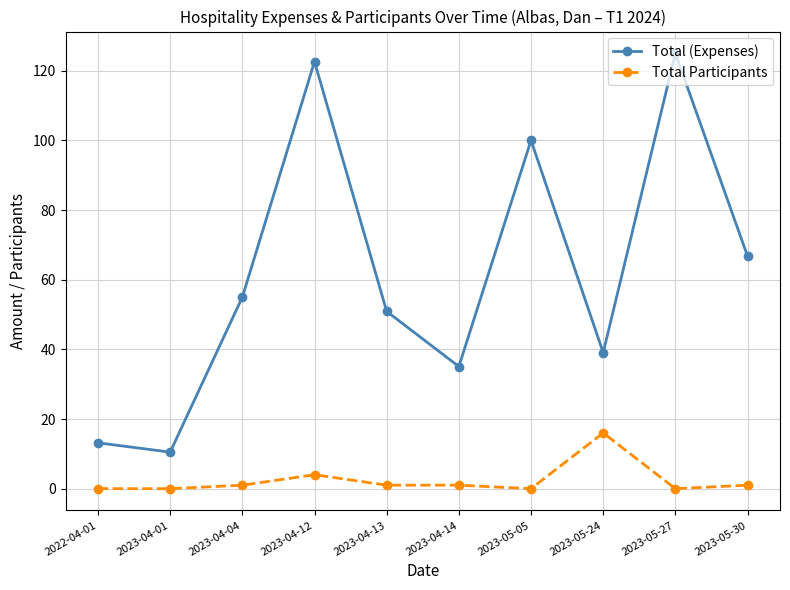

True or false: Total Participants and Total (Expenses) intersect in this chart.

False